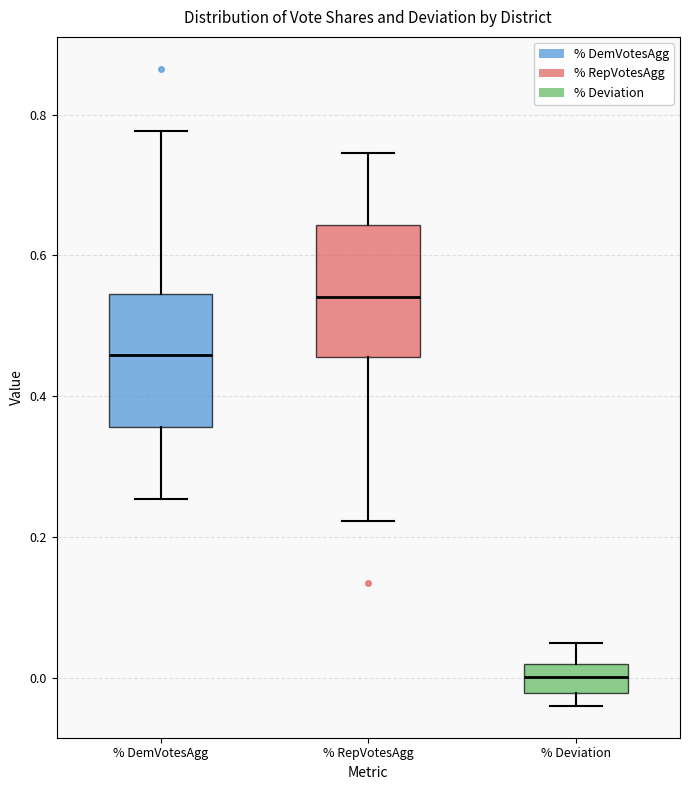

Which box has the lowest median line?

% Deviation